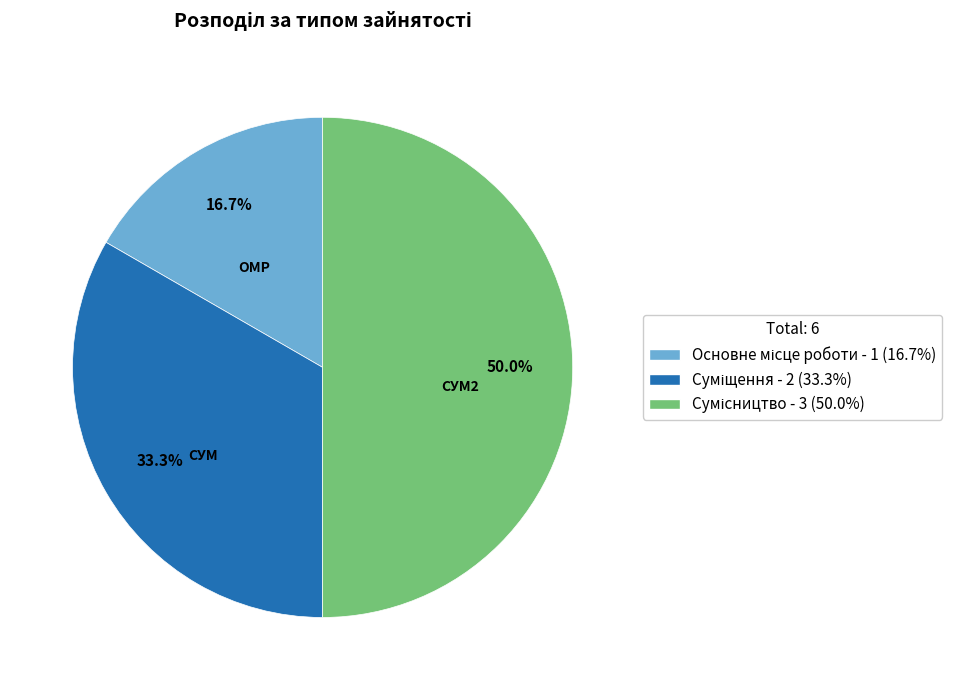

How many segments does this pie chart have?

3